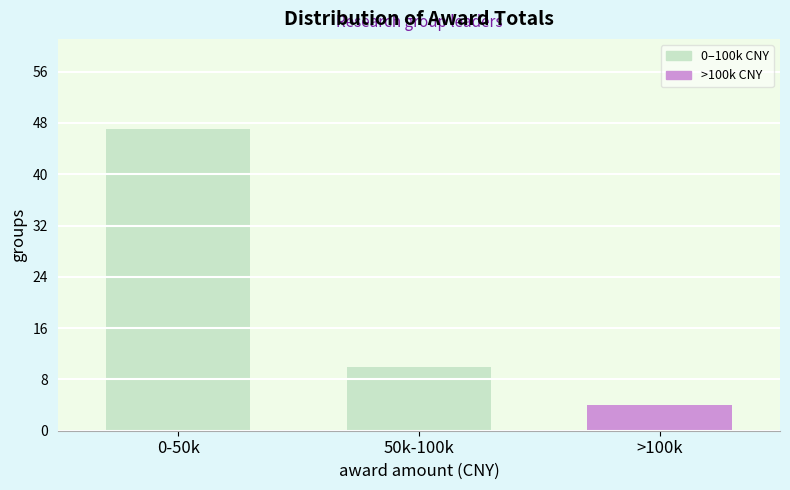

Reading left to right, list all the values displayed in this chart.

0-50k=47	50k-100k=10	>100k=4